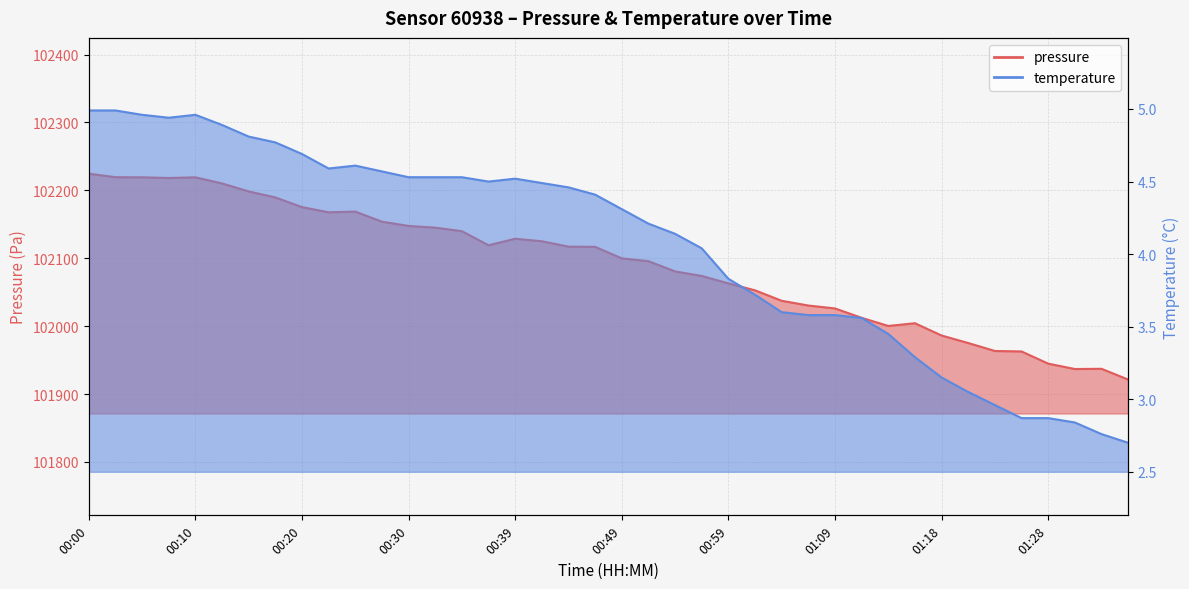

What is the sum of all temperature values?

162.2